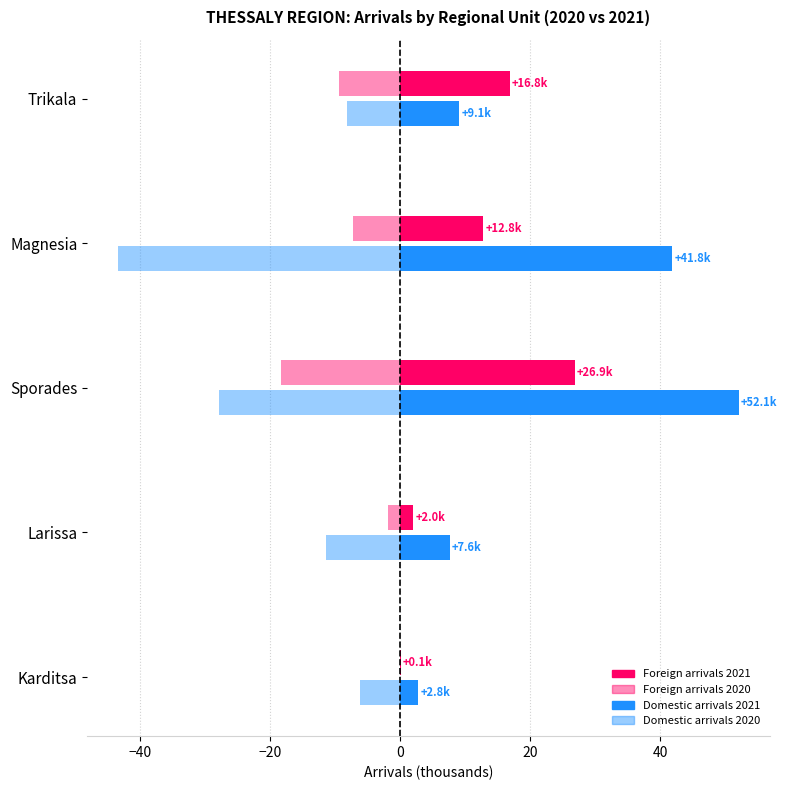

Reading right to left, extract all data points from this chart.

Foreign arrivals 2021: 16.8	12.8	26.9	2.0	0.1
Domestic arrivals 2021: 9.1	41.8	52.1	7.6	2.8
Foreign arrivals 2020: -9.4	-7.3	-18.3	-1.8	-0.1
Domestic arrivals 2020: -8.2	-43.4	-27.8	-11.5	-6.2